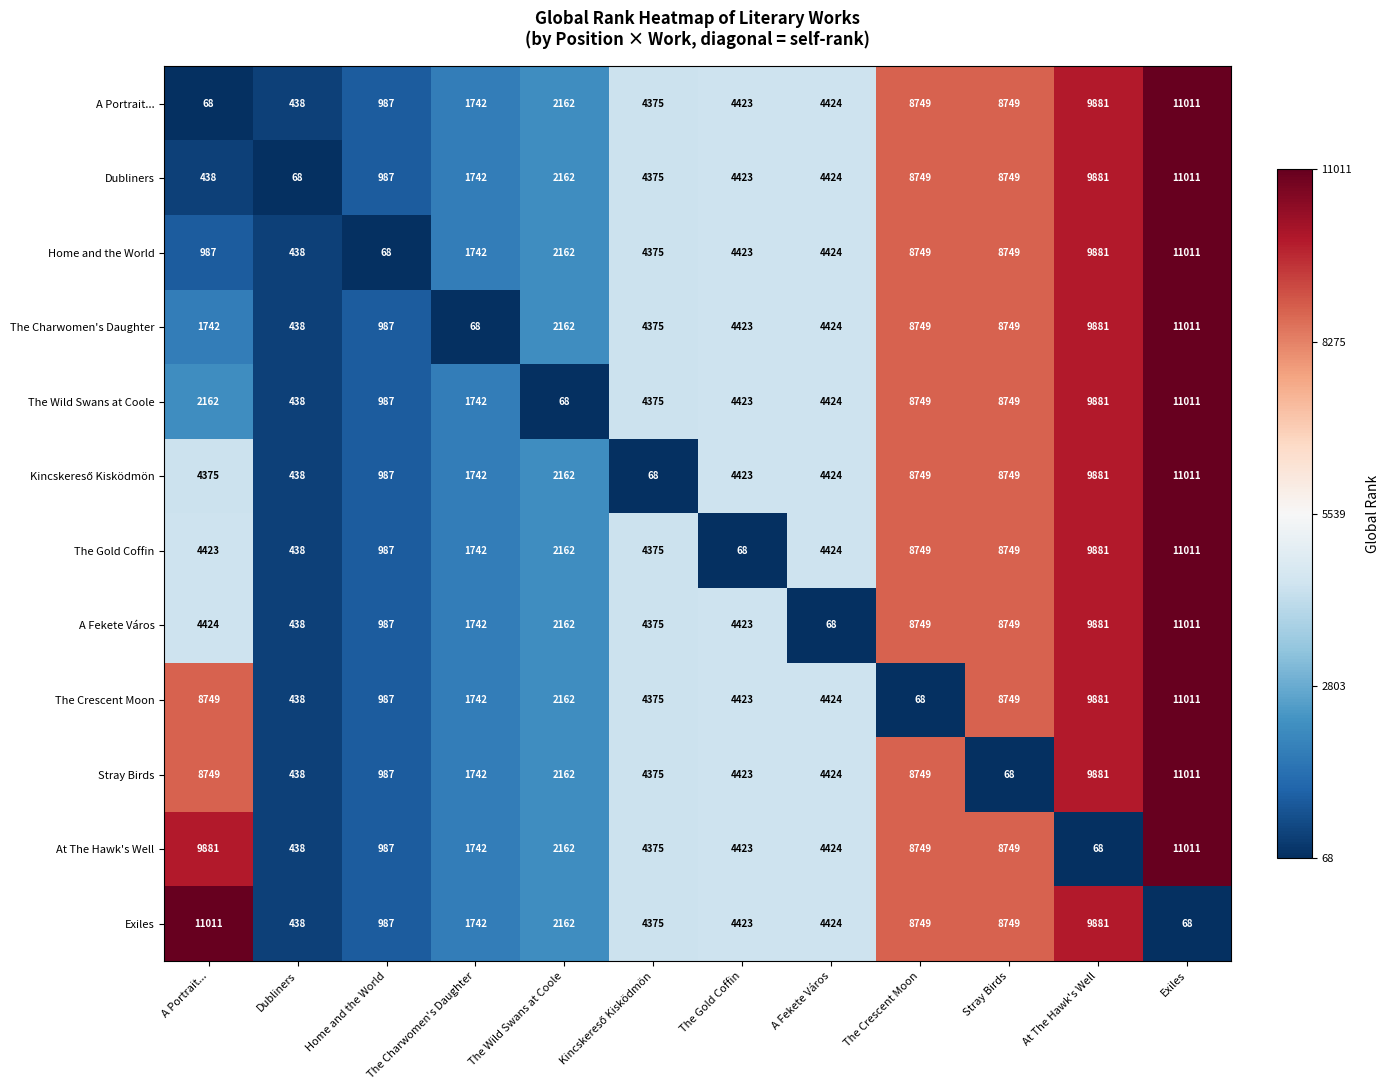

The A Fekete Város series shows 15206 at The Crescent Moon. True or false?

False